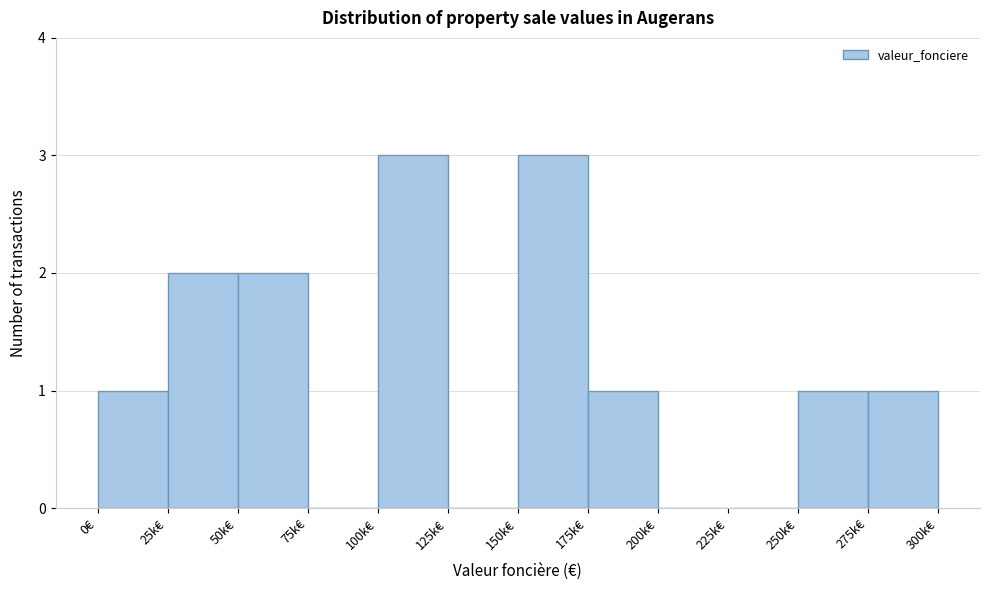

Reading left to right, list all the values displayed in this chart.

0€=1	25k€=2	50k€=2	75k€=0	100k€=3	125k€=0	150k€=3	175k€=1	200k€=0	225k€=0	250k€=1	275k€=1